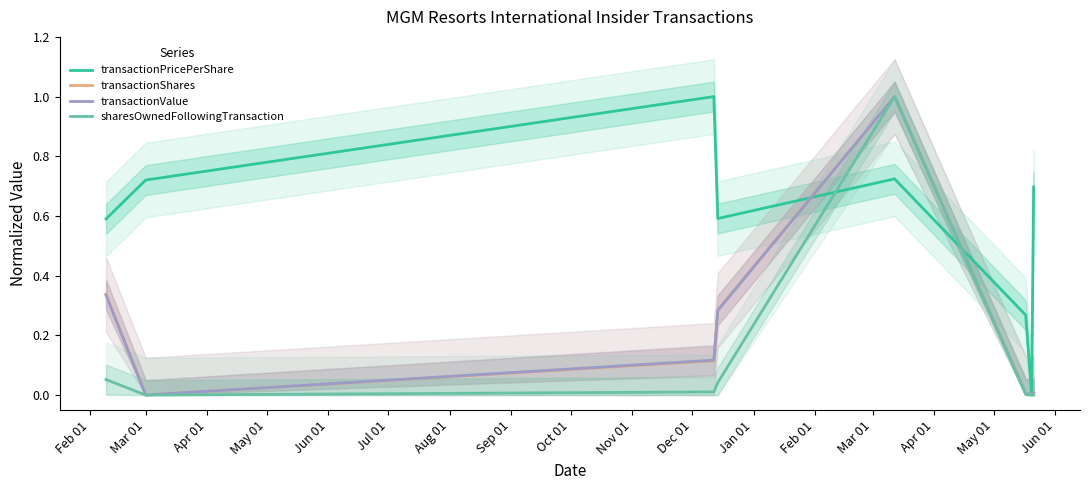

What value does the transactionValue series have at Feb 01?

0.3